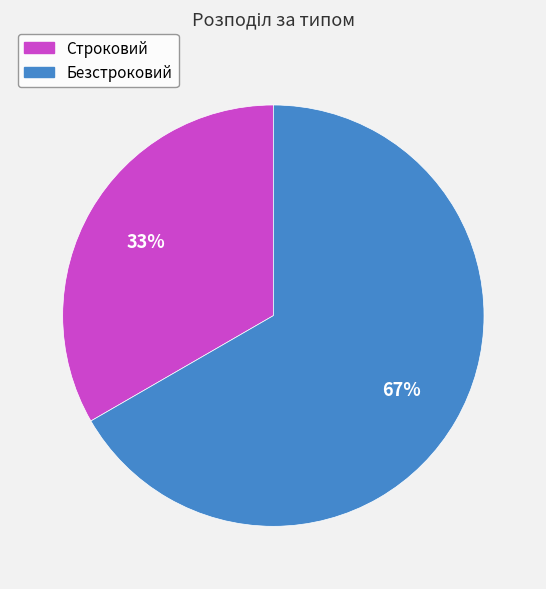

To the nearest percent, what is the combined percentage of Безстроковий and Строковий?

100%